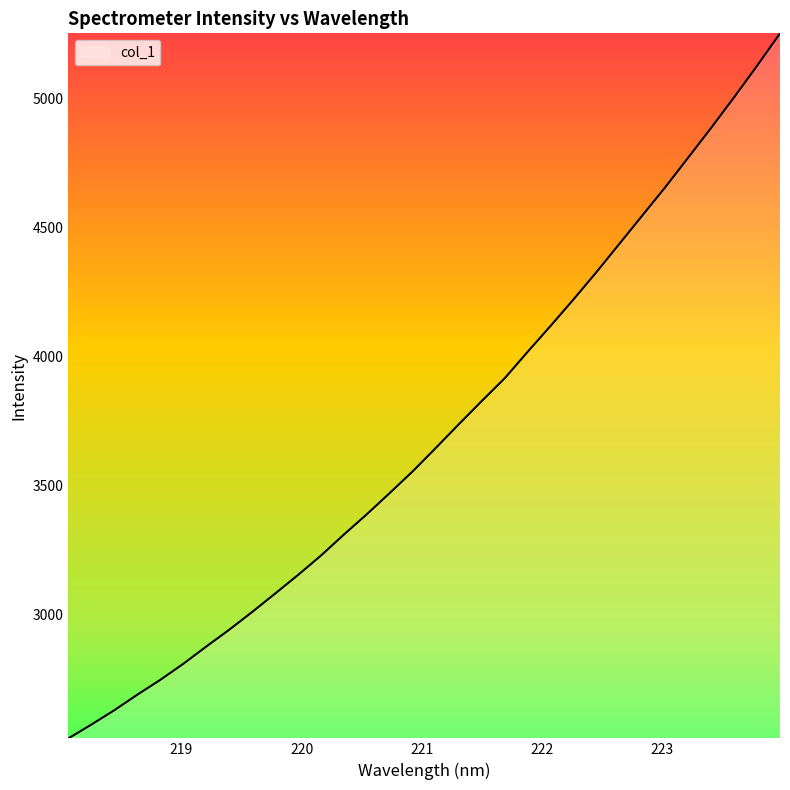

What is the difference between the maximum and minimum values?

2731.2